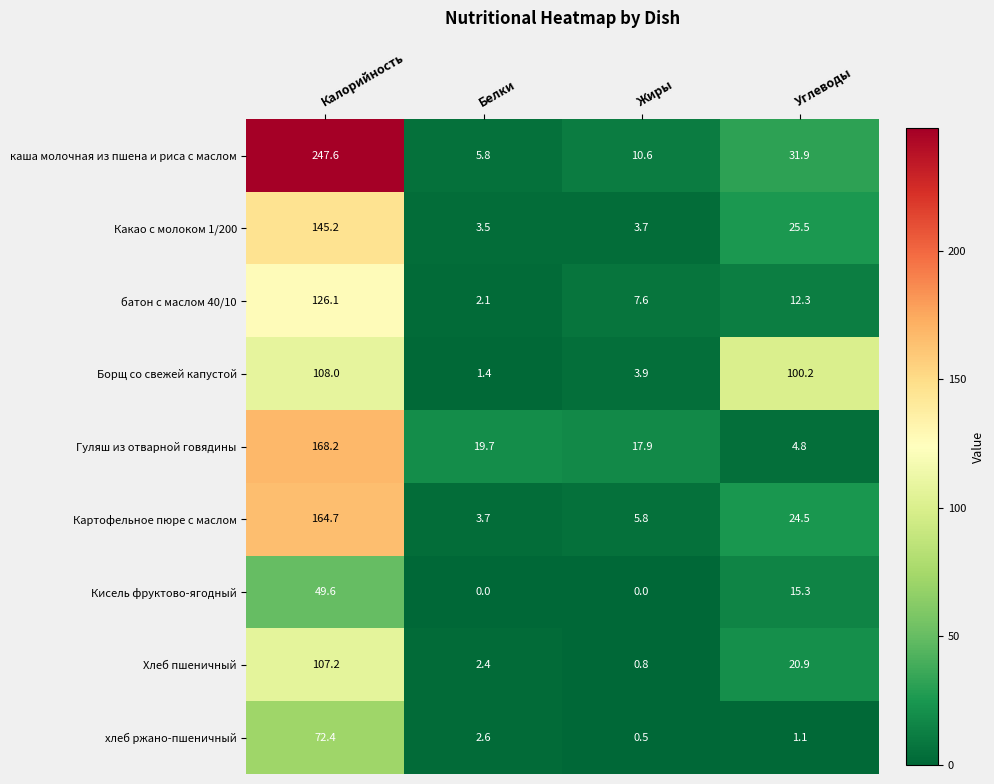

What is the difference between the Картофельное пюре с маслом values at Белки and Углеводы?

20.8